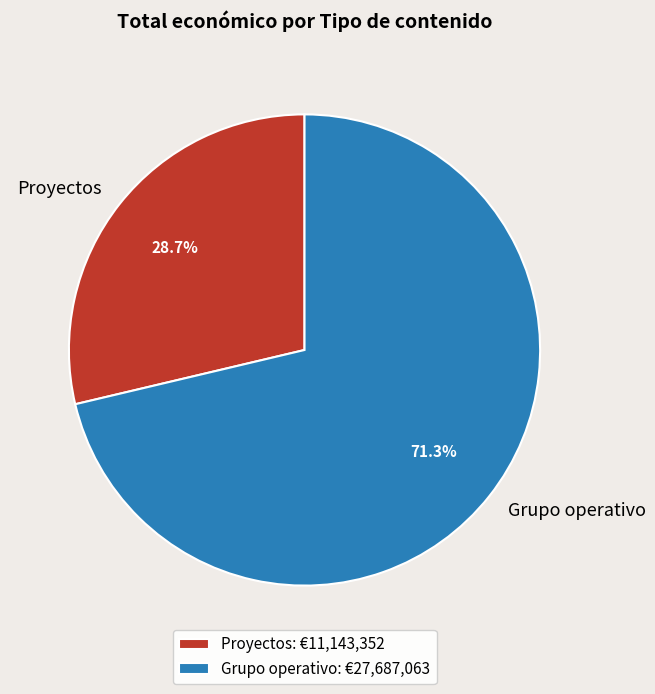

Is there any slice that represents more than half of the pie?

Yes